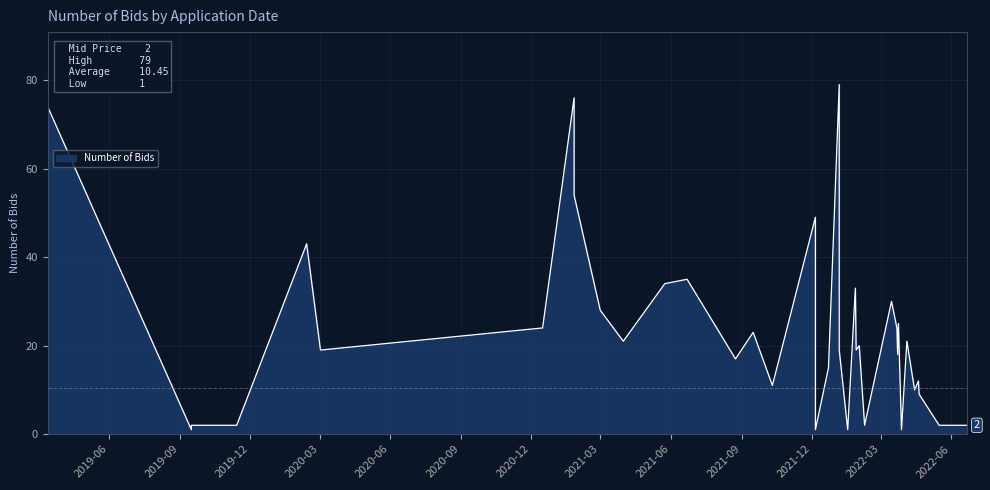

What is the ratio of the value at 25 to the value at 31?

0.1